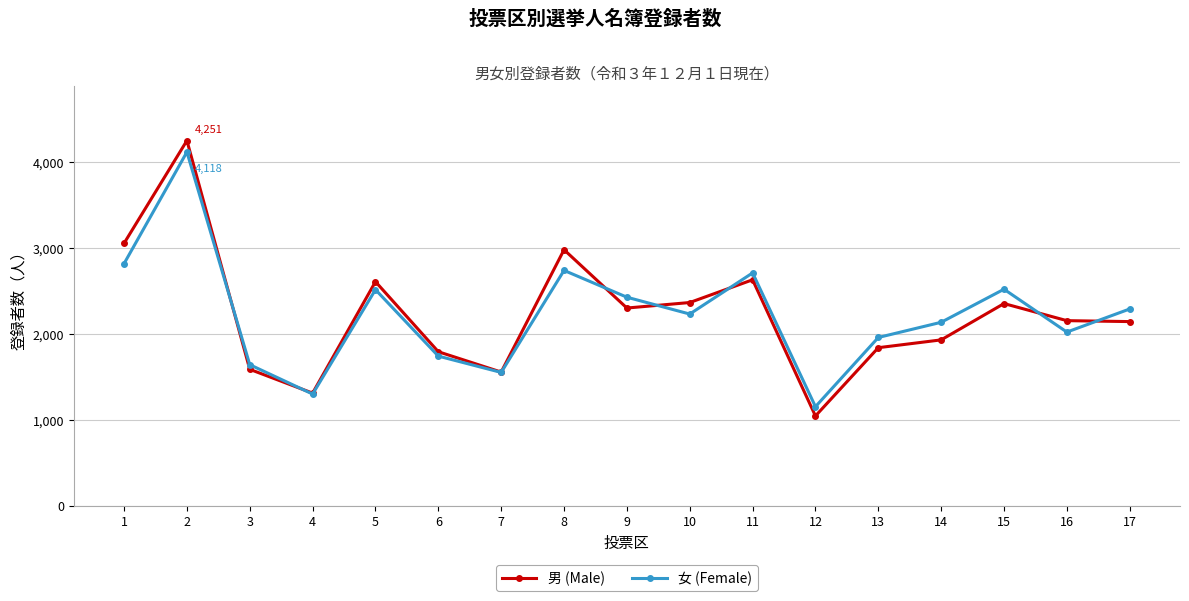

Is the value of 女 (Female) at 6 greater than the value of 男 (Male) at 8?

No